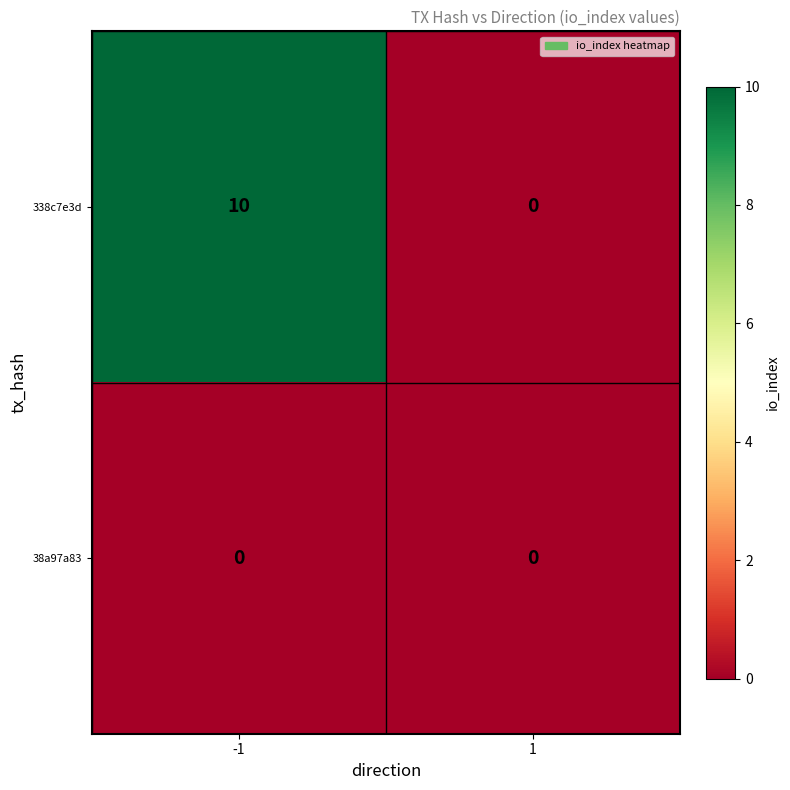

Between -1 and 1, which series saw the biggest shift?

338c7e3d